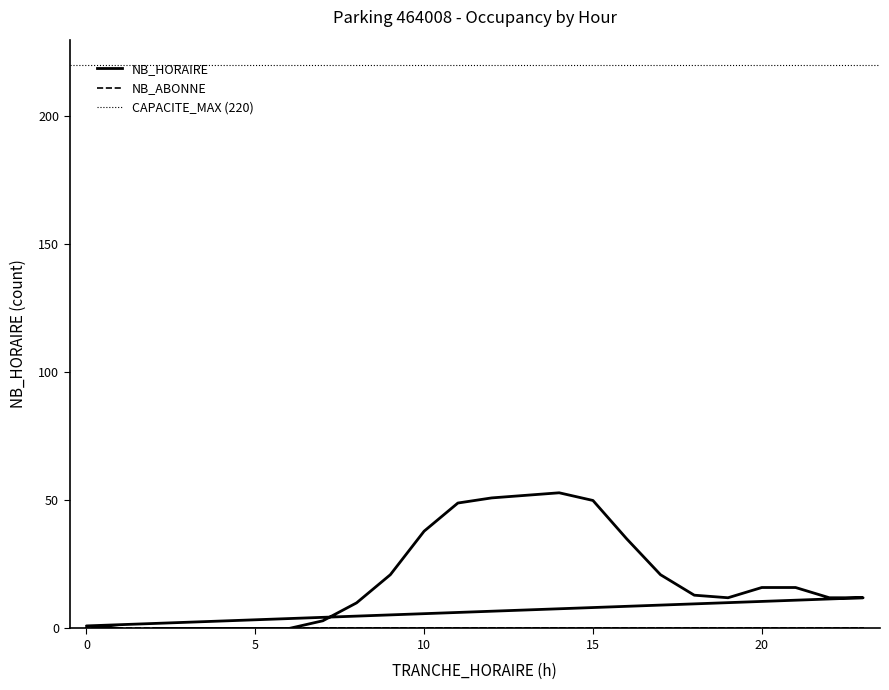

What is the sum of all values?

465